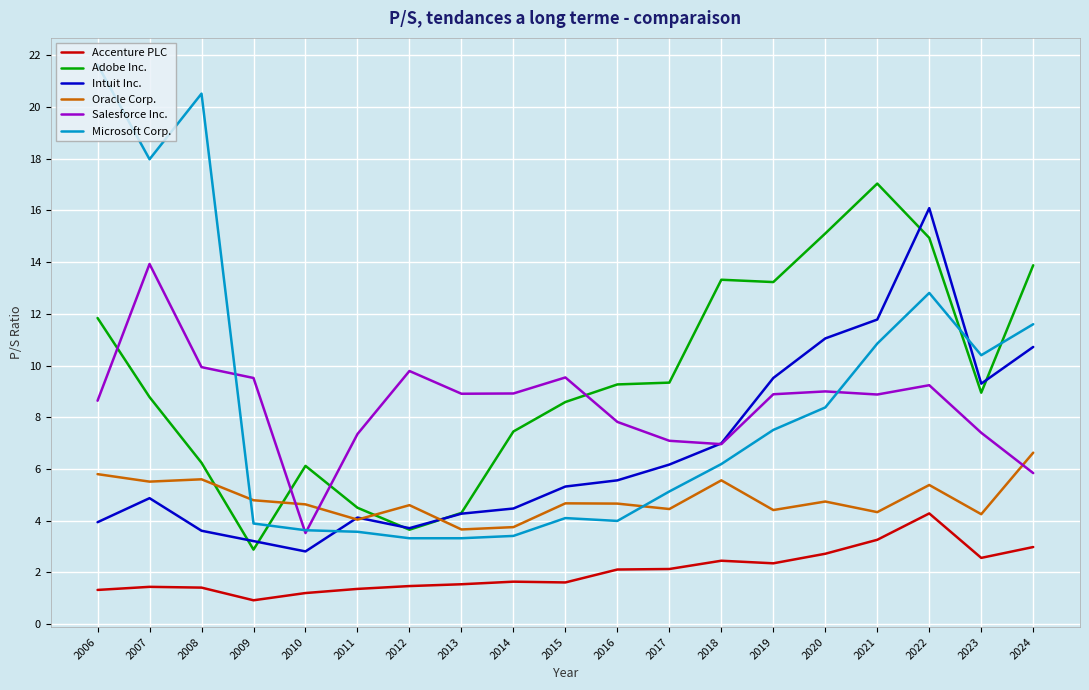

Rank the series by their maximum value, from lowest to highest.

Accenture PLC, Oracle Corp., Salesforce Inc., Intuit Inc., Adobe Inc., Microsoft Corp.